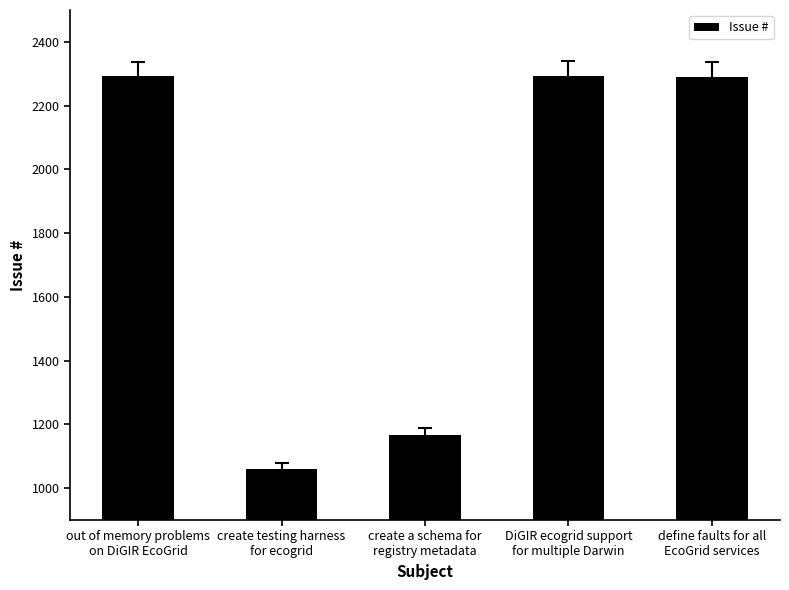

Count the number of data series in this chart.

1